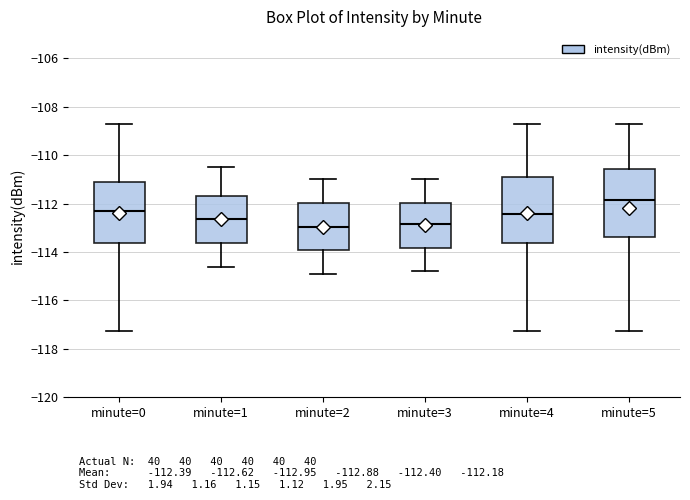

Reading left to right, read every box against the y-axis: the position of its median line, the range the box covers, and the ends of its whiskers. The values are not printed on the chart, so give them approximately, as read against the axis.

minute=0: median -112.2, box -113.6 to -111.2, whiskers -117.2 to -108.8
minute=1: median -112.6, box -113.6 to -111.6, whiskers -114.6 to -110.4
minute=2: median -113.0, box -114.0 to -112.0, whiskers -114.8 to -111.0
minute=3: median -112.8, box -113.8 to -112.0, whiskers -114.8 to -111.0
minute=4: median -112.4, box -113.6 to -110.8, whiskers -117.2 to -108.8
minute=5: median -111.8, box -113.4 to -110.6, whiskers -117.2 to -108.8